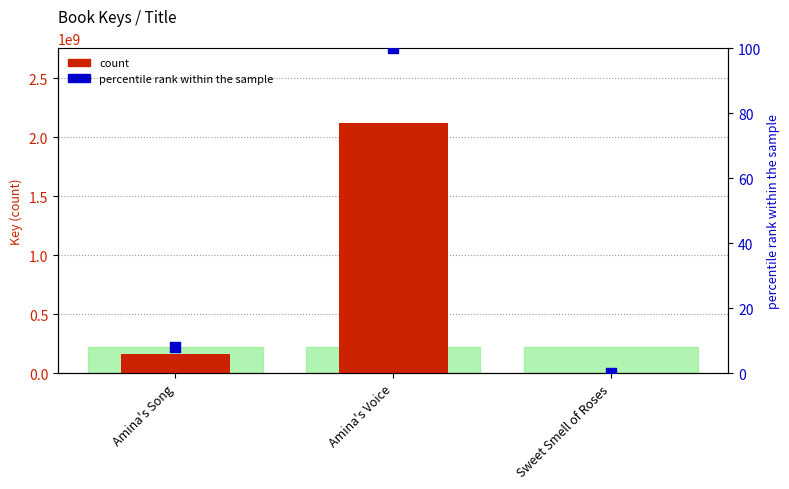

What are all the series names shown in the legend?

count, percentile rank within the sample